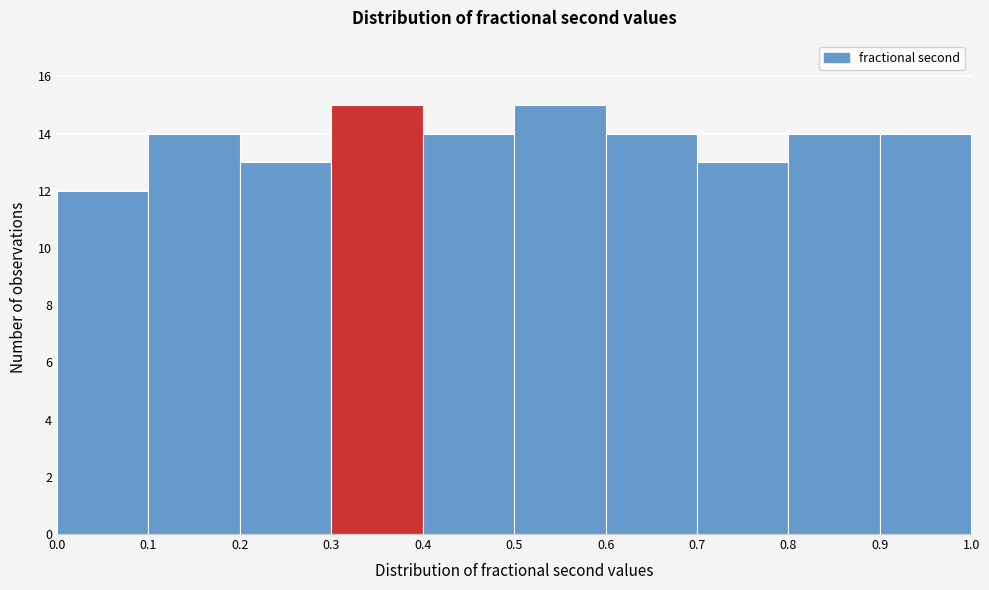

Reading left to right, list every bar in this chart as the range it spans on the x-axis followed by its height. The values are not printed on the chart, so give them approximately, as read against the axis.

0.0 to 0.1: 12
0.1 to 0.2: 14
0.2 to 0.3: 13
0.3 to 0.4: 15
0.4 to 0.5: 14
0.5 to 0.6: 15
0.6 to 0.7: 14
0.7 to 0.8: 13
0.8 to 0.9: 14
0.9 to 1.0: 14